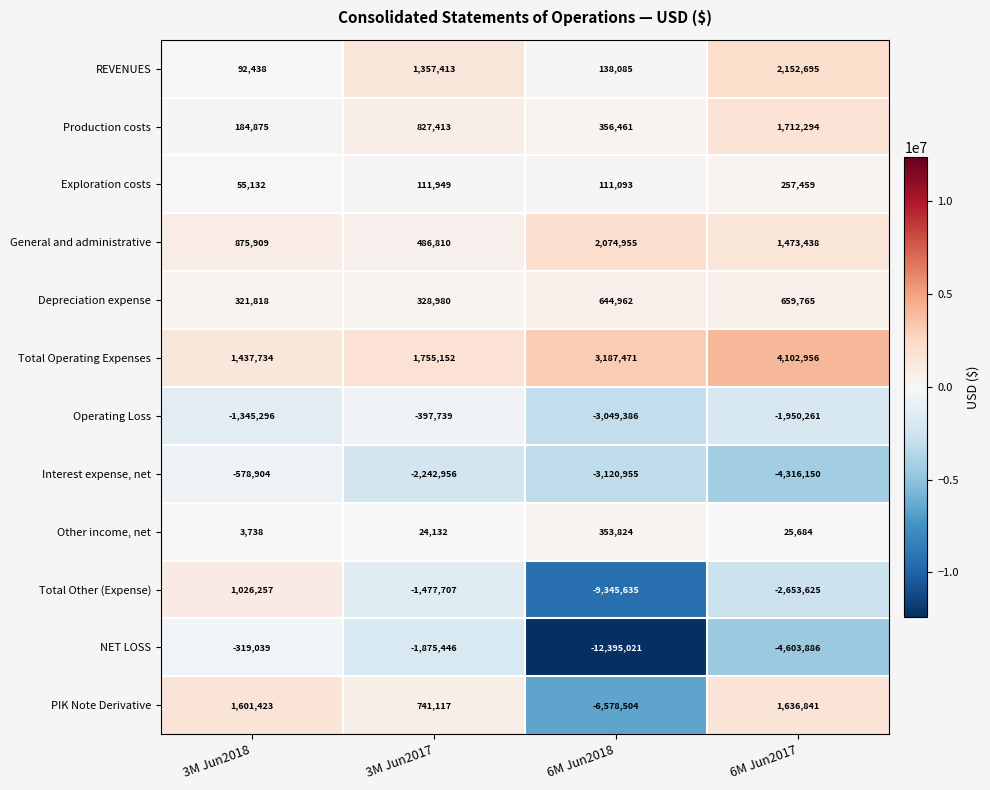

What is the difference between the maximum and minimum values in the Production costs series?

1527419